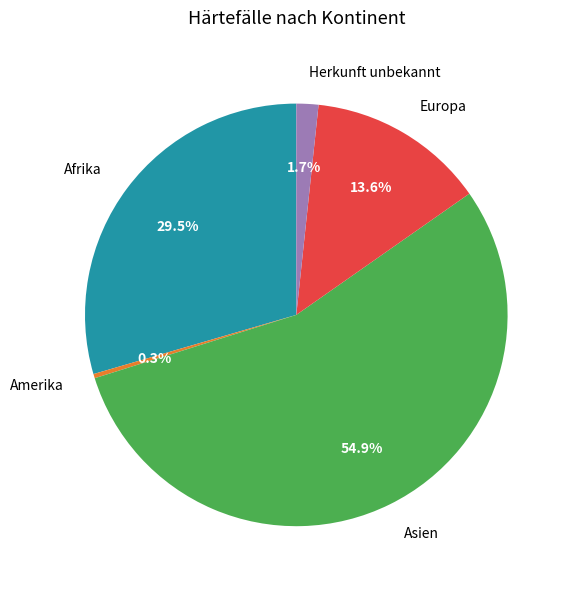

Rank the categories by value from highest to lowest.

Asien, Afrika, Europa, Herkunft unbekannt, Amerika